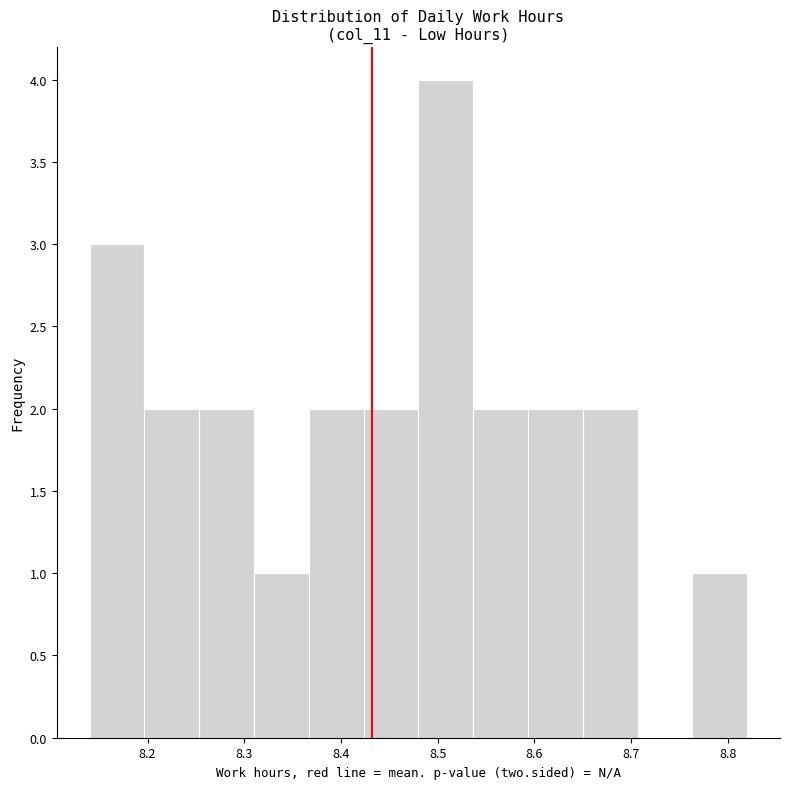

Reading left to right, list every bar in this chart as the range it spans on the x-axis followed by its height. Neither the bar edges nor the heights are printed on the chart, so give them approximately, as read against the axes.

8.14 to 8.20: 3
8.20 to 8.25: 2
8.25 to 8.31: 2
8.31 to 8.37: 1
8.37 to 8.42: 2
8.42 to 8.48: 2
8.48 to 8.54: 4
8.54 to 8.59: 2
8.59 to 8.65: 2
8.65 to 8.71: 2
8.71 to 8.76: 0
8.76 to 8.82: 1